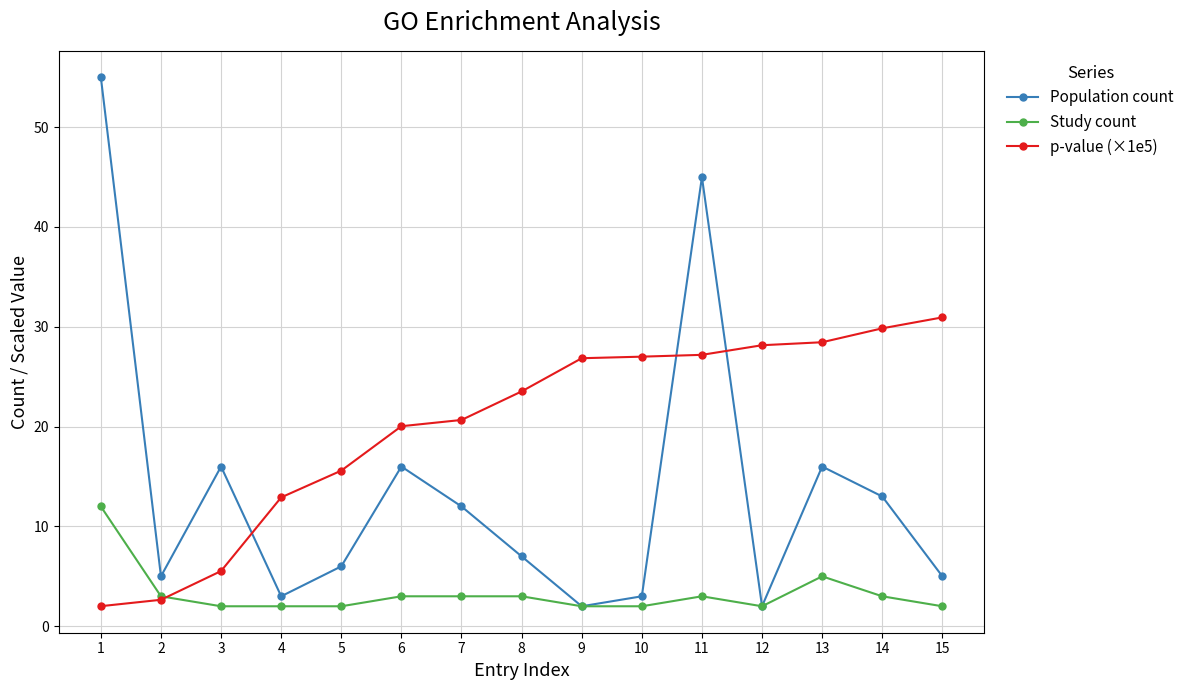

What is the highest value of the p-value (×1e5) series?

30.9